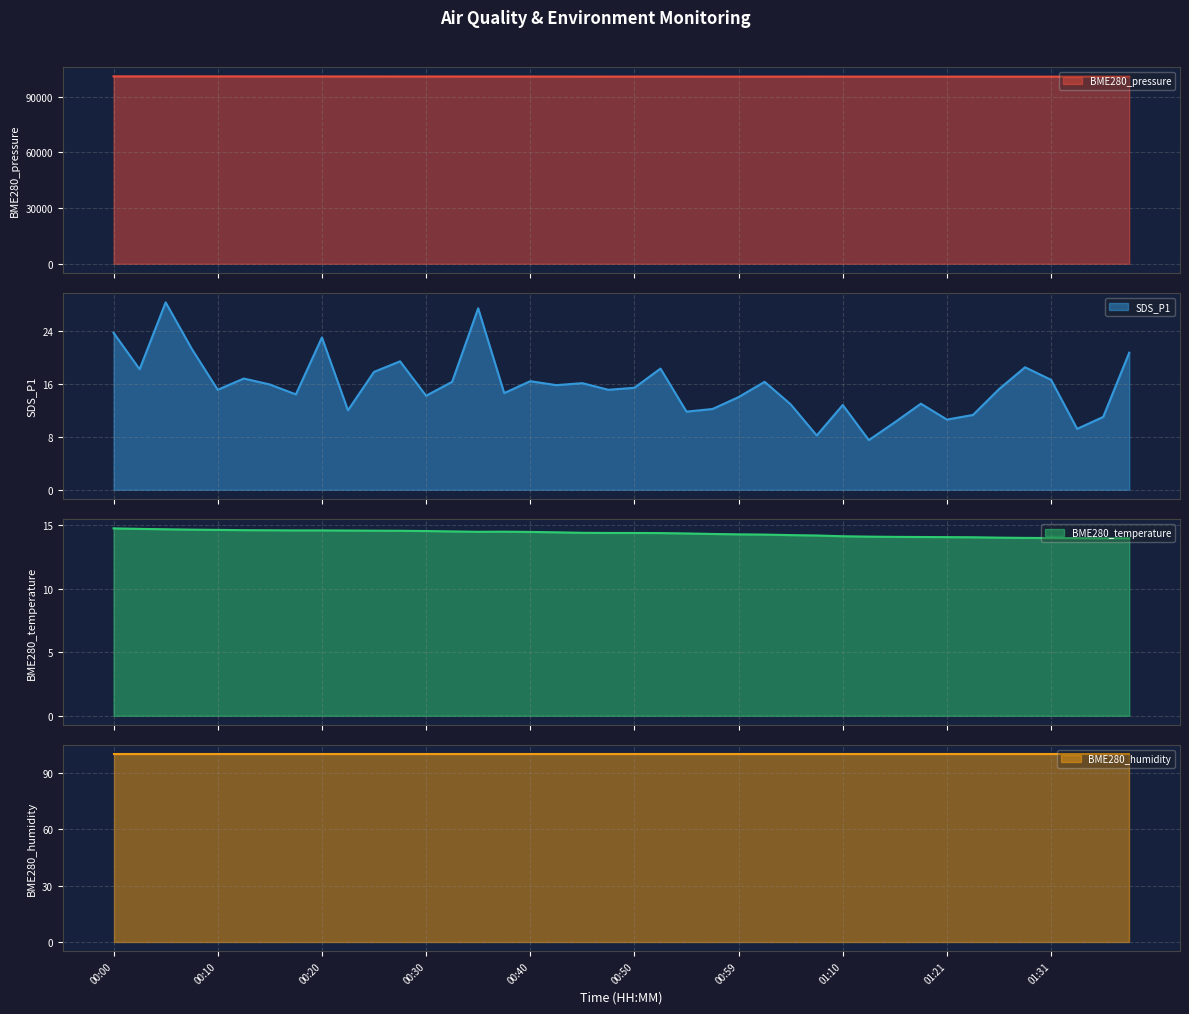

The value of BME280_pressure at 00:52 is 100824.0. True or false?

True